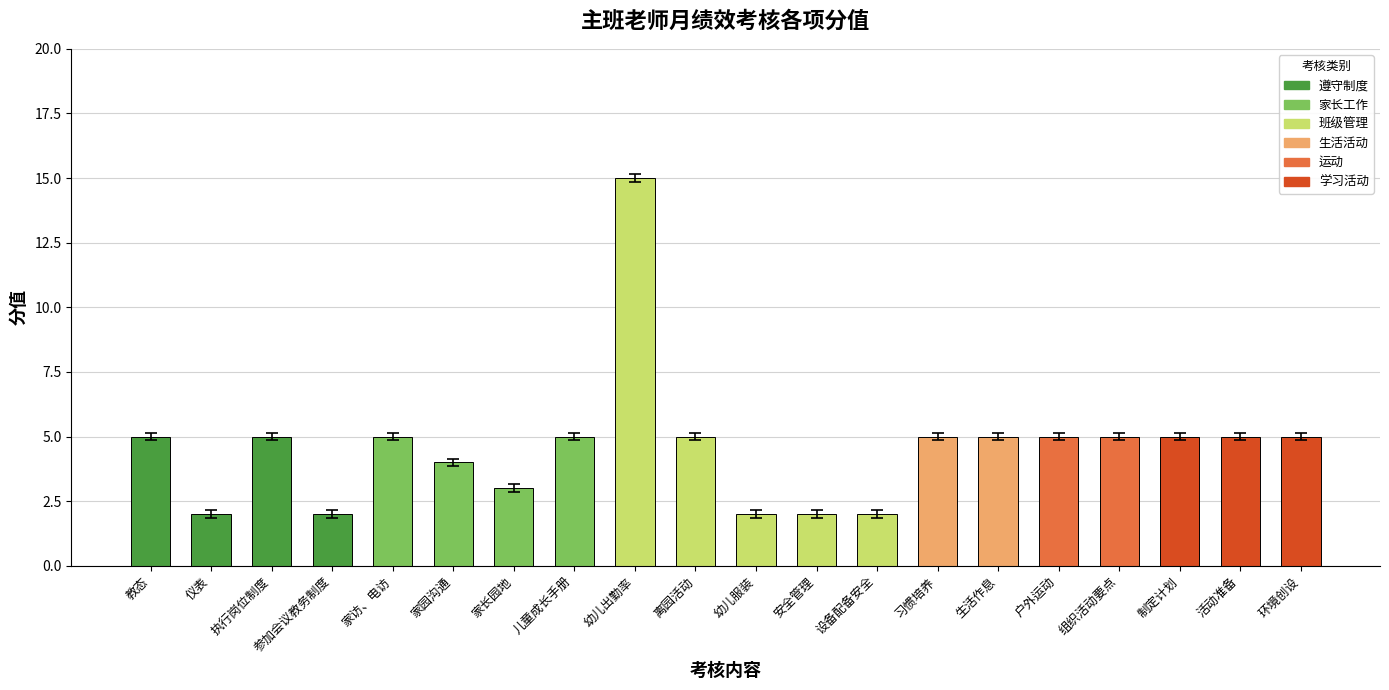

Read the value at 户外运动.

5